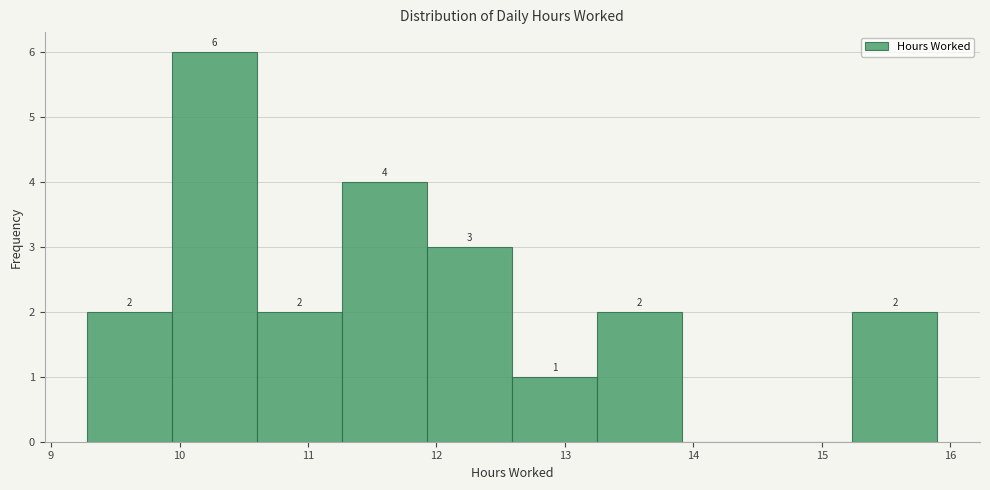

Over which range of the x-axis is the bar tallest?

9.9 to 10.6